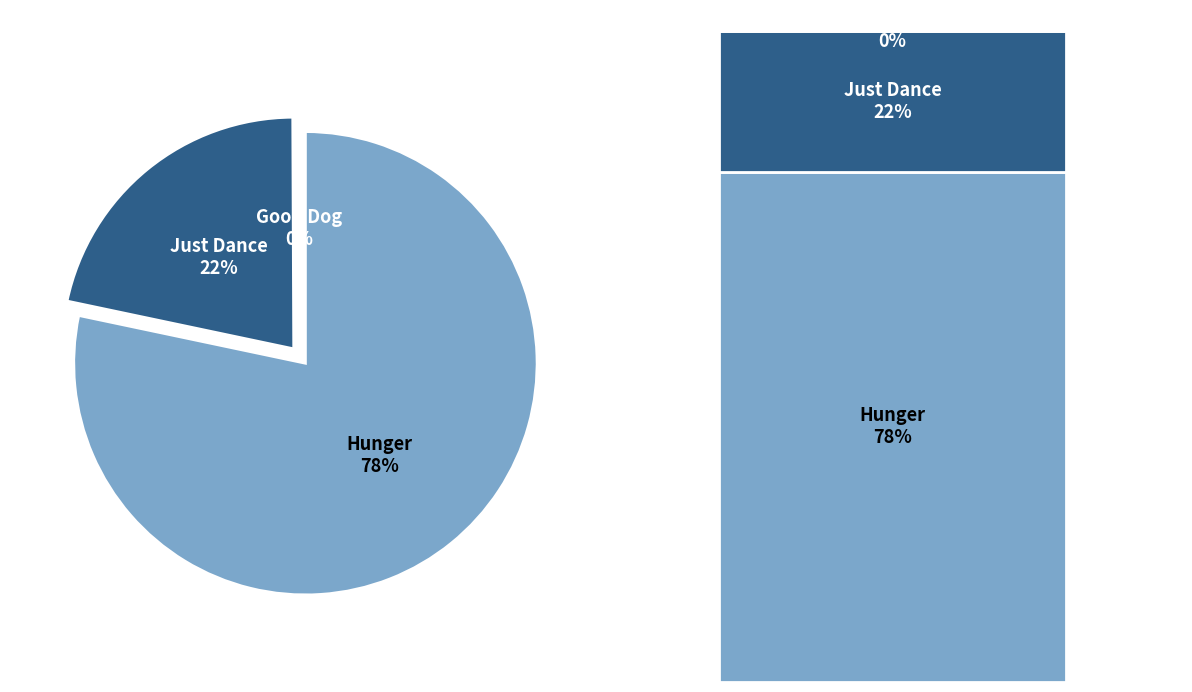

What is the largest slice in the pie chart?

Hunger